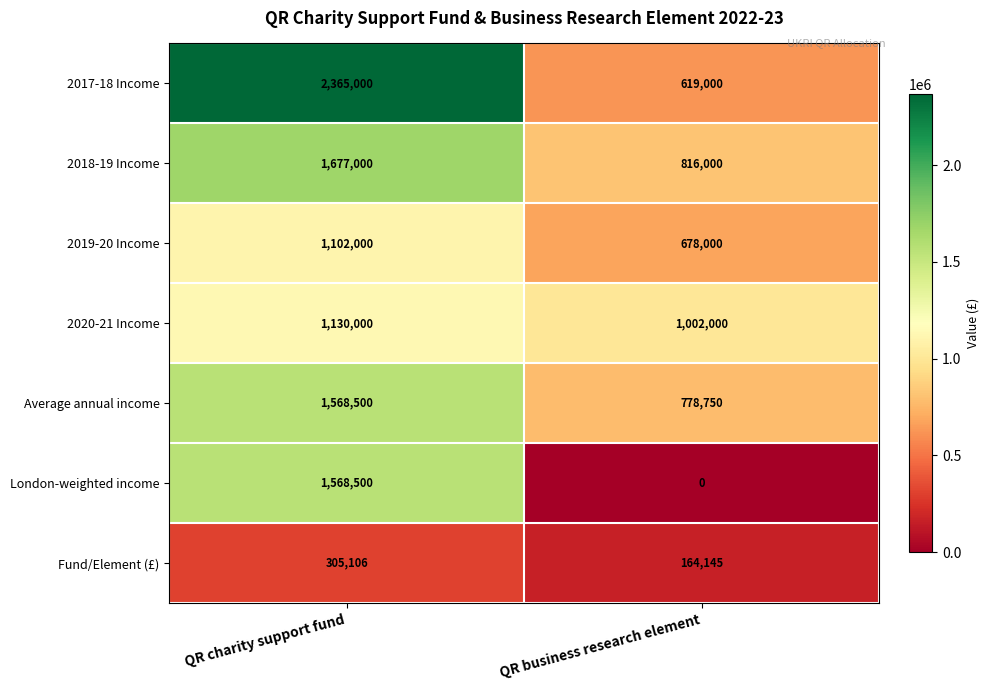

Which series has the largest total across all categories?

2017-18 Income